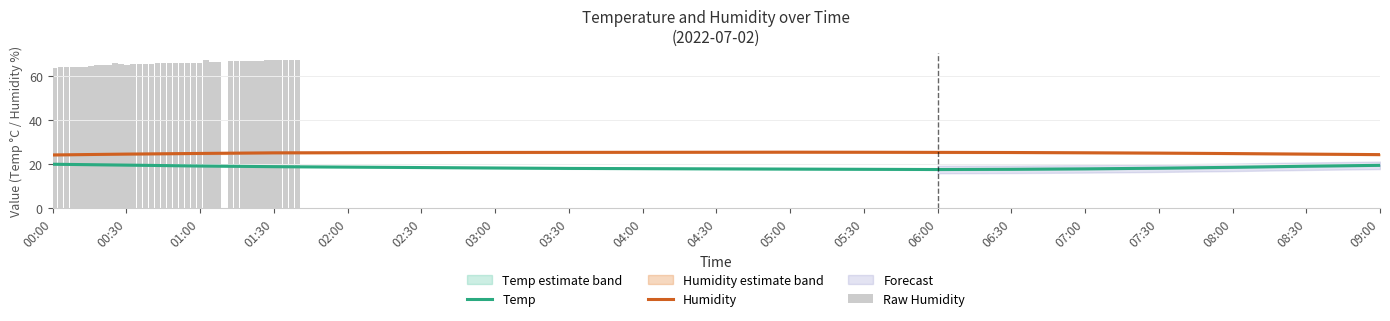

How many groups of bars are there?

19